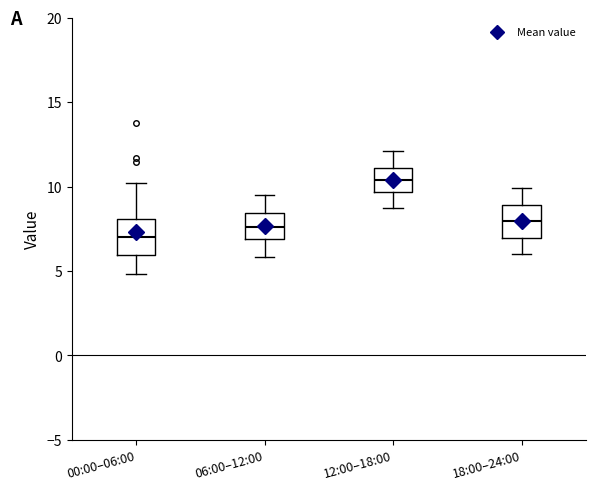

Reading left to right, read every box against the y-axis: the position of its median line, the range the box covers, and the ends of its whiskers. The values are not printed on the chart, so give them approximately, as read against the axis.

00:00–06:00: median 7.0, box 6.0 to 8.0, whiskers 5.0 to 10.0
06:00–12:00: median 7.5, box 7.0 to 8.5, whiskers 6.0 to 9.5
12:00–18:00: median 10.5, box 9.5 to 11.0, whiskers 8.5 to 12.0
18:00–24:00: median 8.0, box 7.0 to 9.0, whiskers 6.0 to 10.0